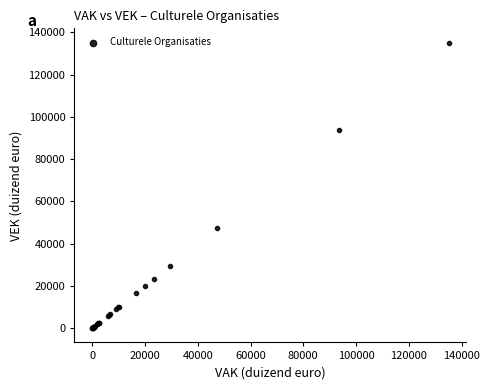

What Y value in the scatter plot is closest to 67578?

47403